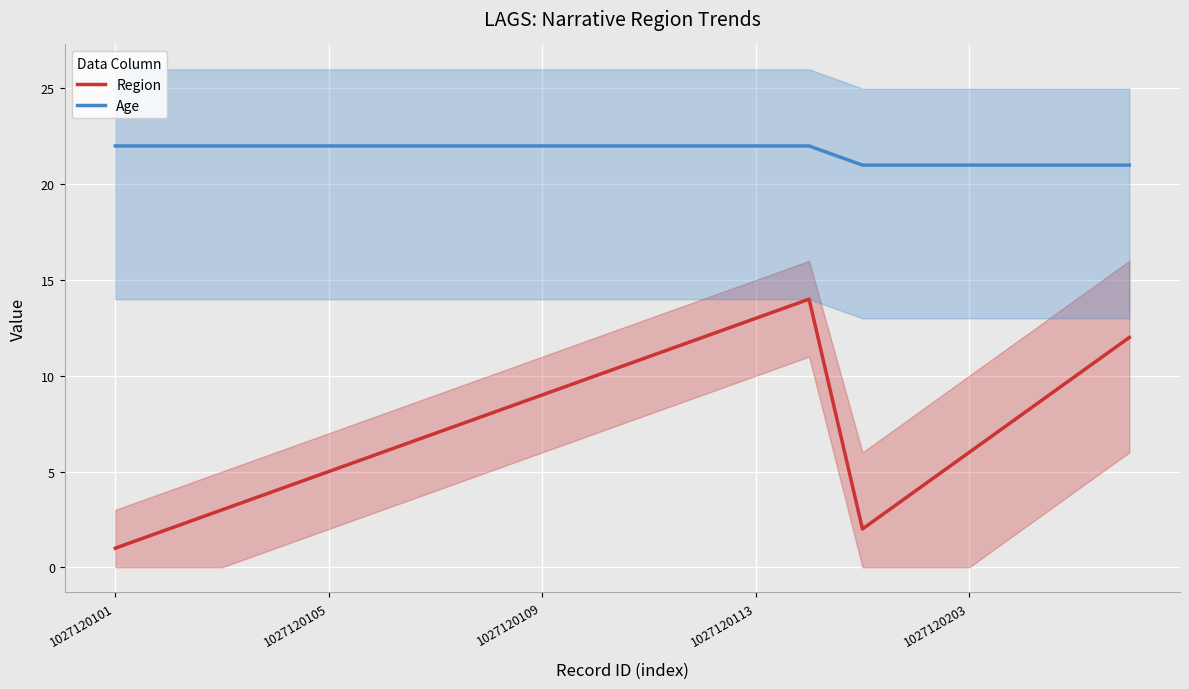

How many Age values are between 21 and 22?

20